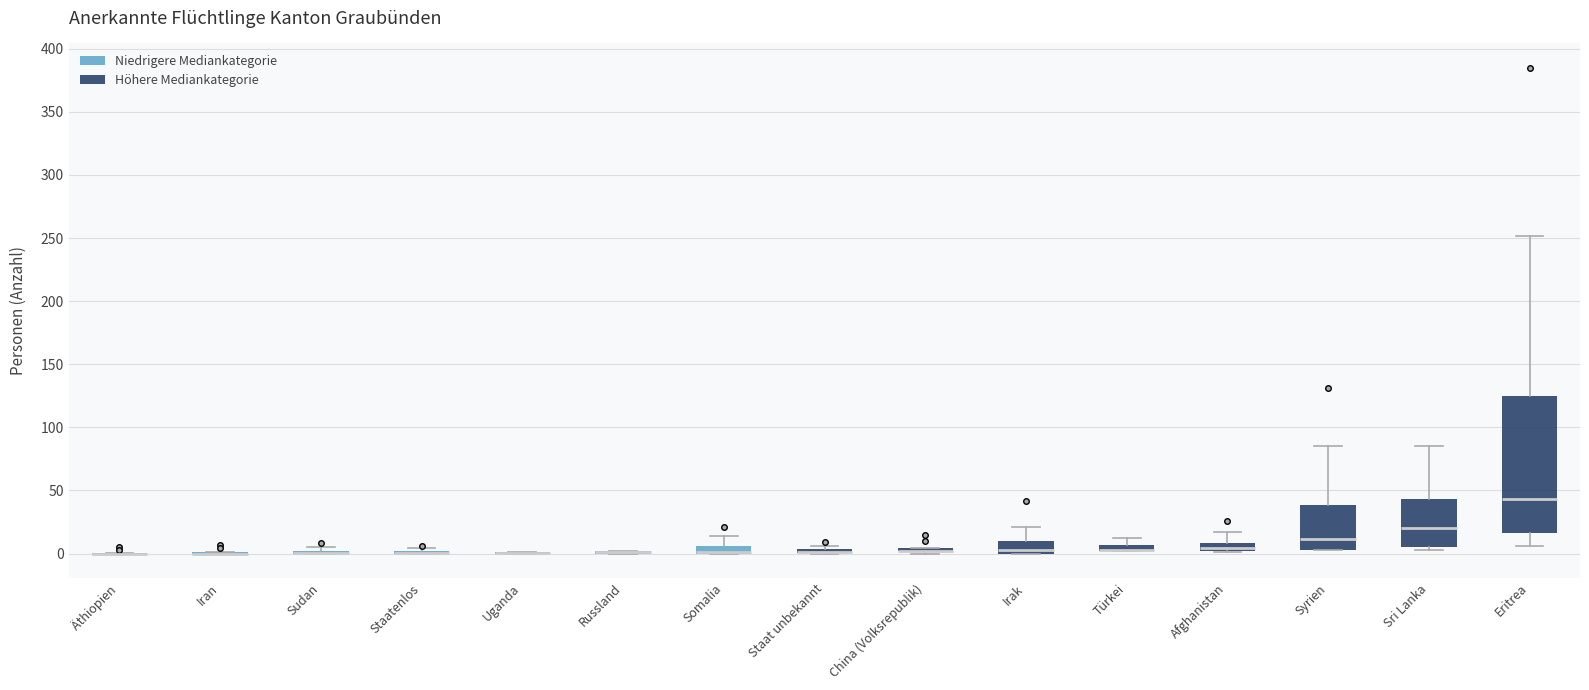

Which box is the tallest, from its lower edge to its upper edge?

Eritrea